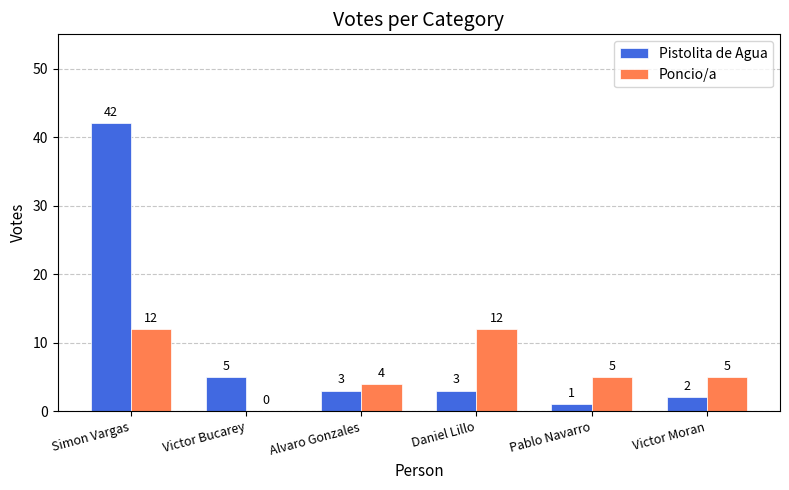

What are all the series names shown in the legend?

Pistolita de Agua, Poncio/a